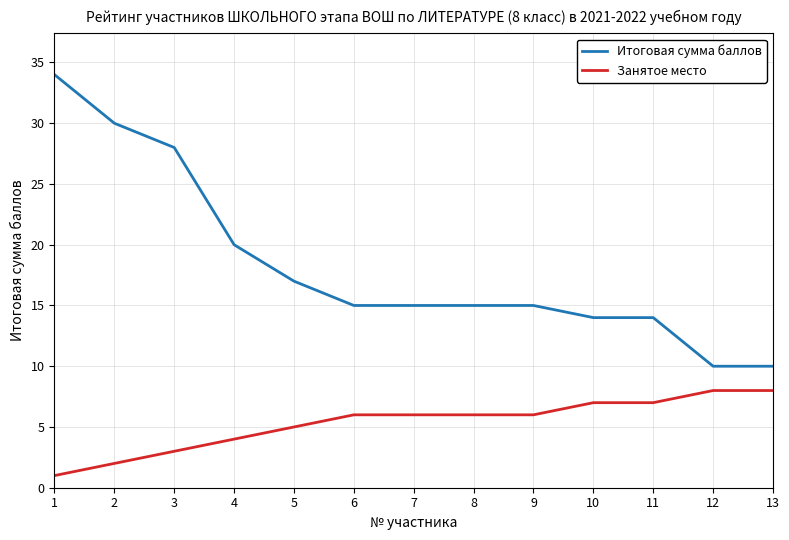

What is the sum of the Занятое место values at 6 and 3?

9